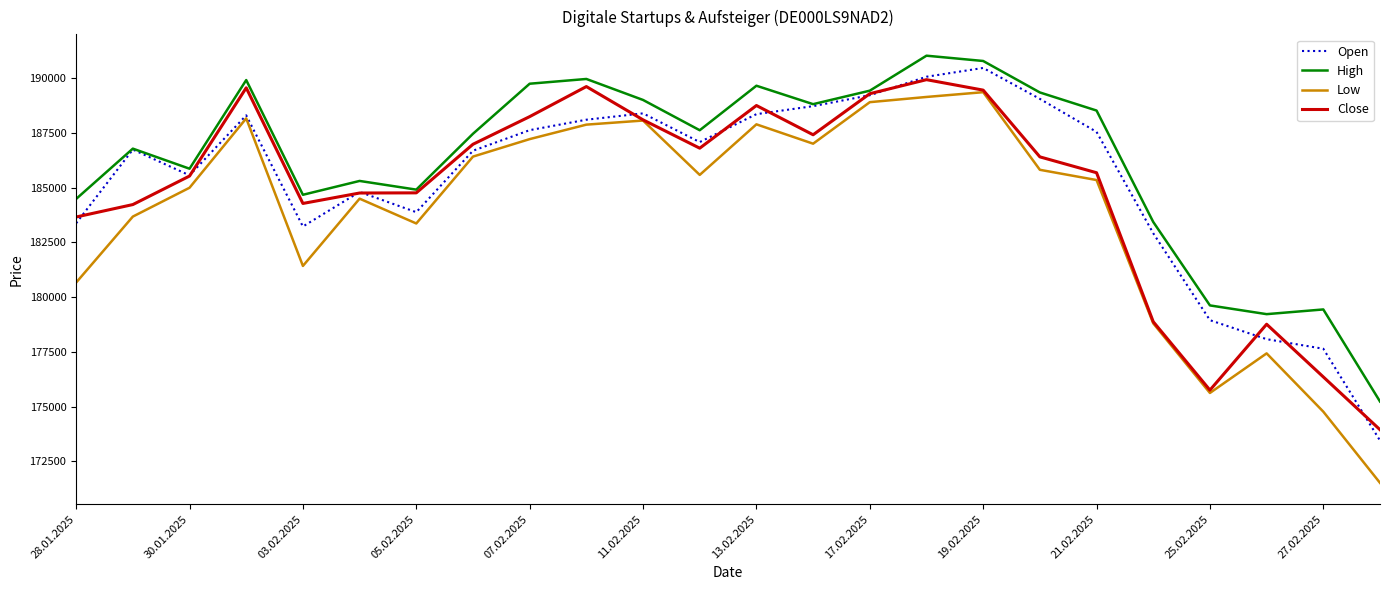

List the series in order of their peak value, lowest first.

Low, Close, Open, High